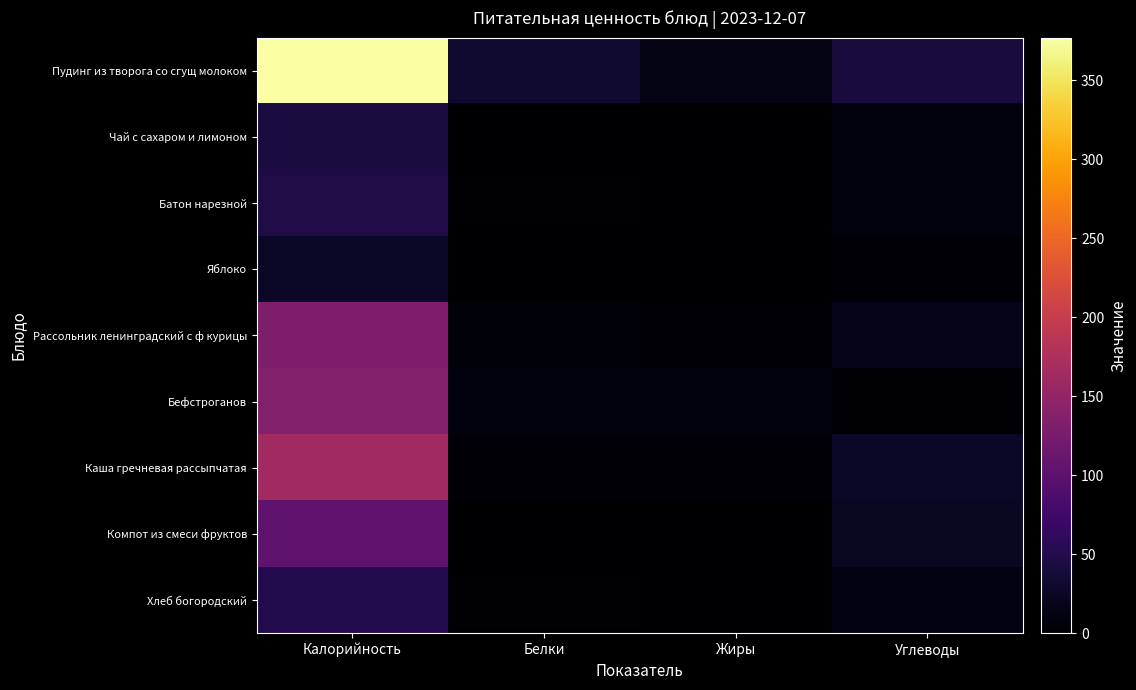

Which has a higher value, Жиры or Белки?

Белки